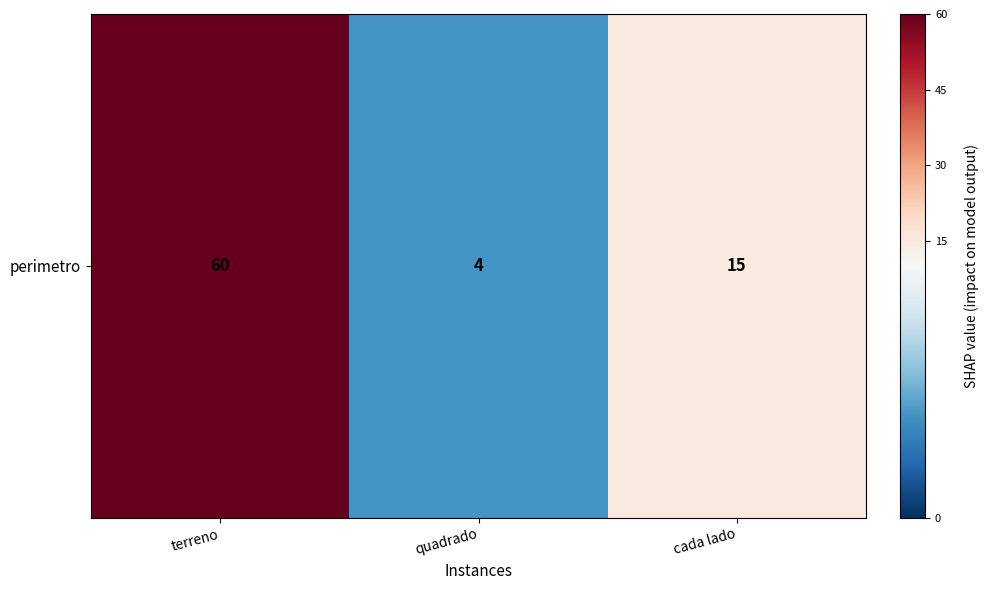

At which category does the chart reach its peak across all series?

terreno